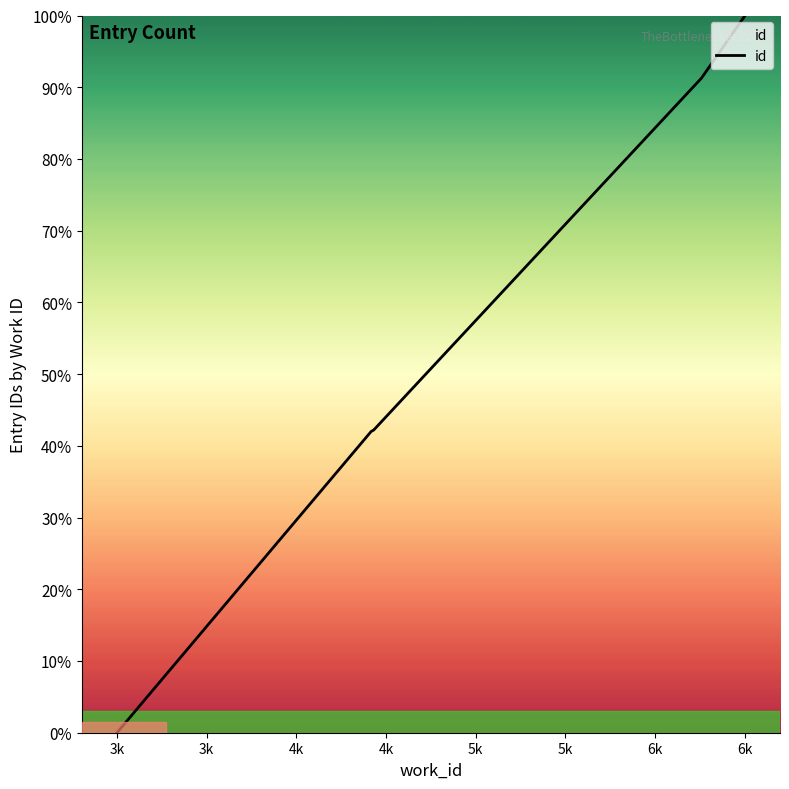

How many lines are shown in the chart?

1